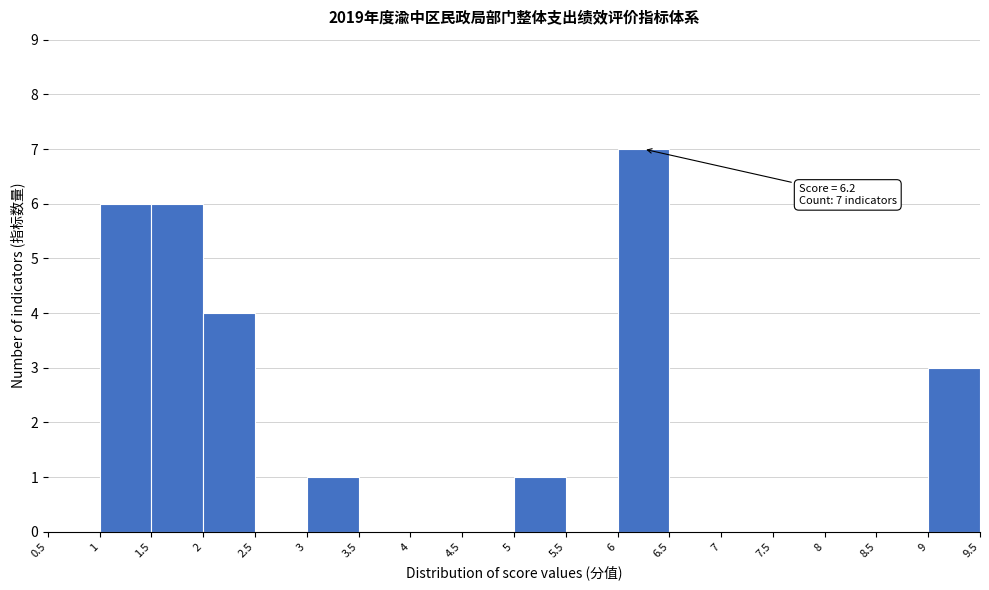

Over which range of the x-axis is the bar tallest?

6 to 6.5